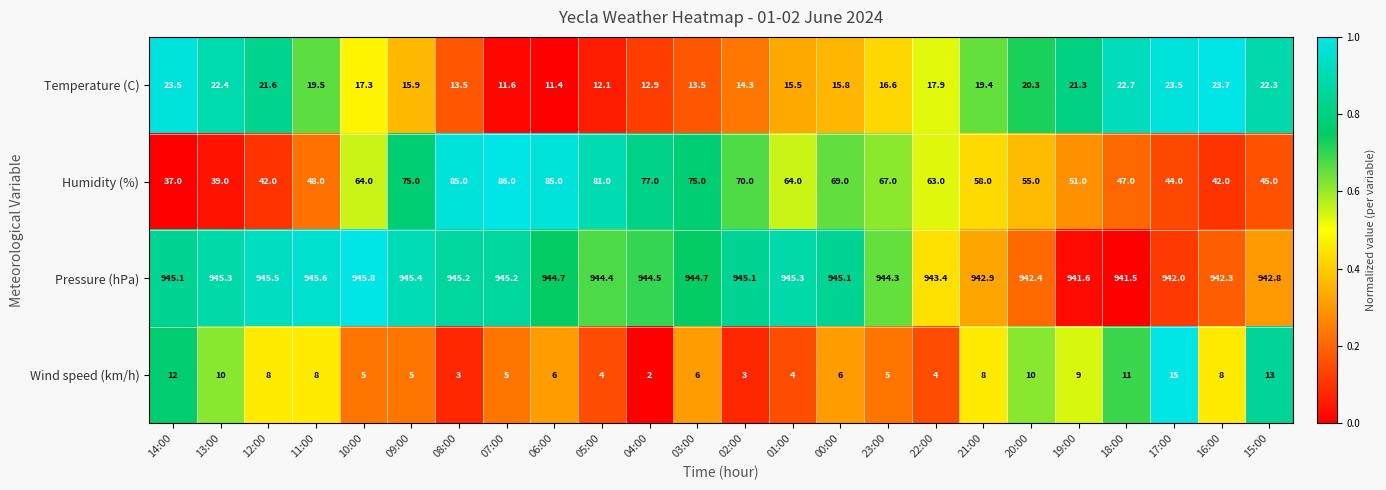

At which category is the sum across all series the highest?

07:00